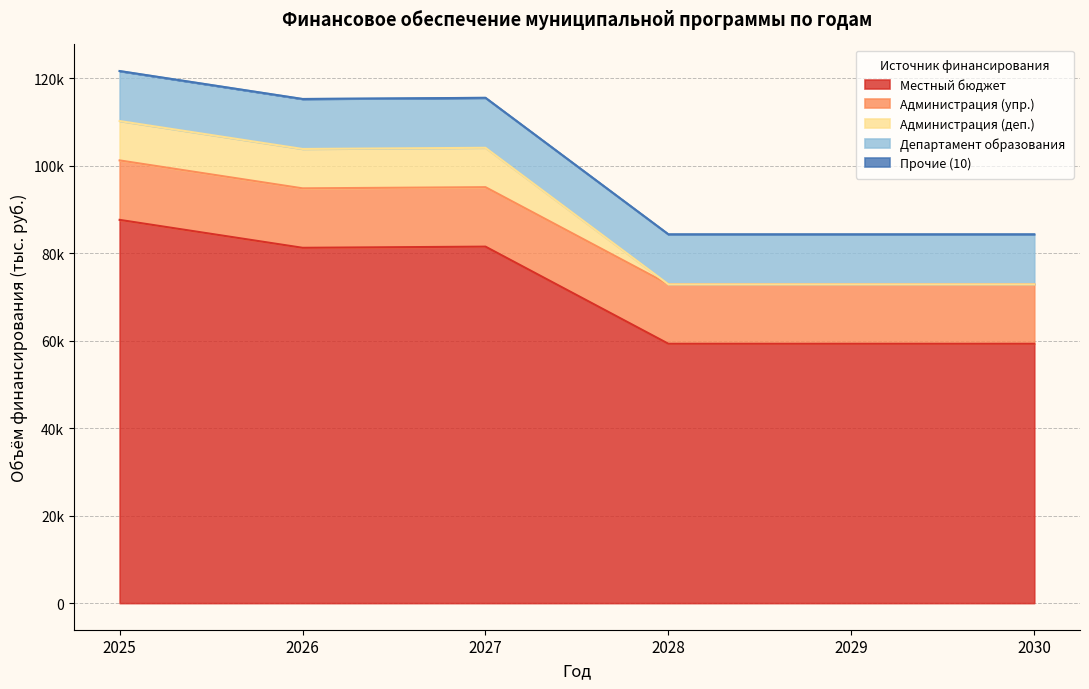

Does the chart display data point markers on the line(s)?

No